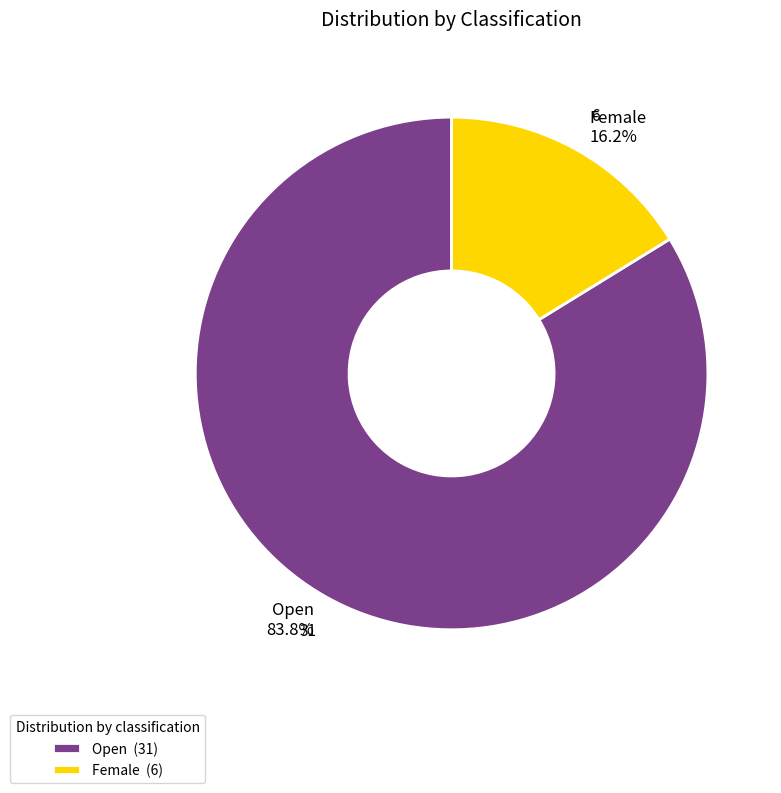

To the nearest percent, what is the combined percentage of Open and Female?

100%